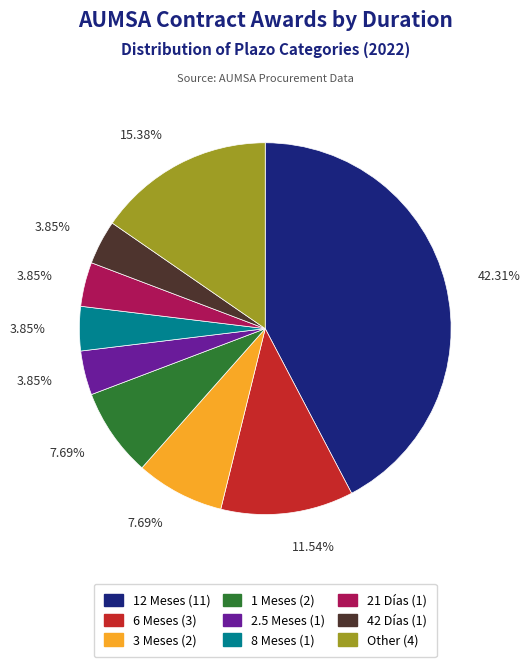

Combined, what portion of the pie is 8 Meses and 3 Meses?

11.5%